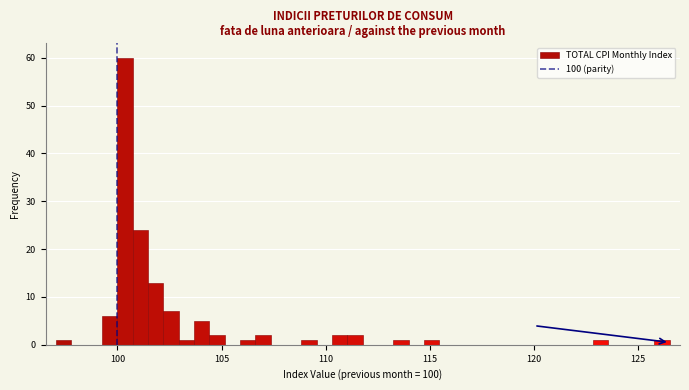

Around what value on the x-axis is the tallest bar? Give the approximate position of its centre, as read against the axis.

100.5